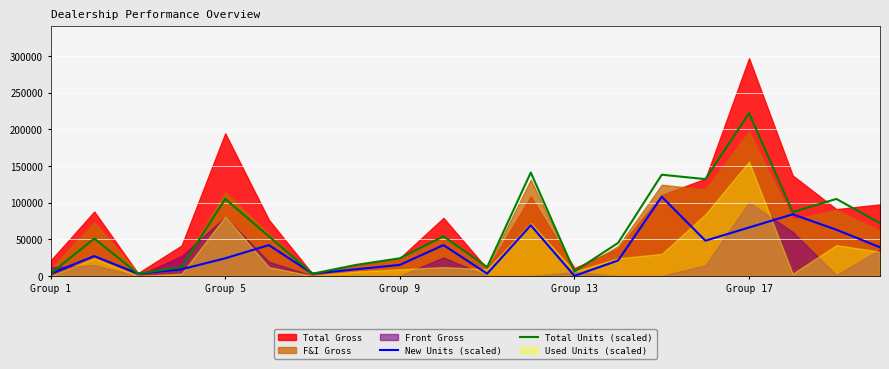

At which label does Total Units (scaled) reach its peak?

Group 17